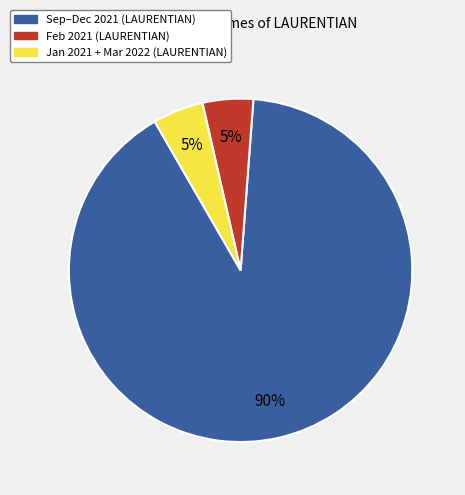

What is the ratio of the value at Jan 2021 + Mar 2022 (LAURENTIAN) to the value at Feb 2021 (LAURENTIAN)?

1.0